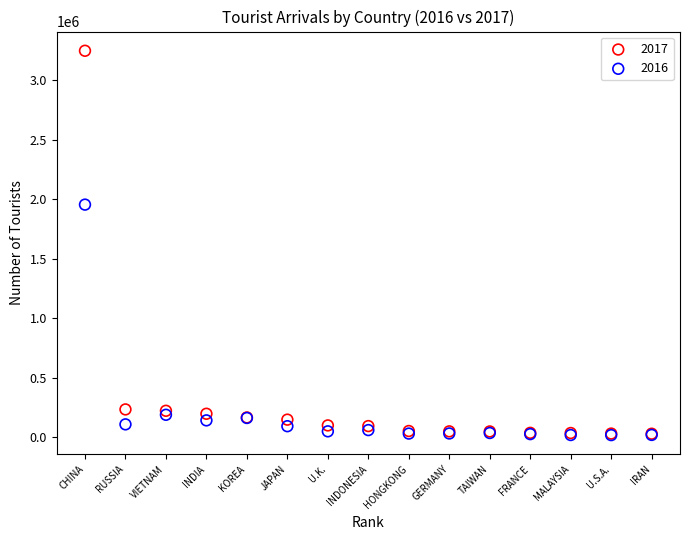

Which series reaches the maximum Y coordinate?

2017